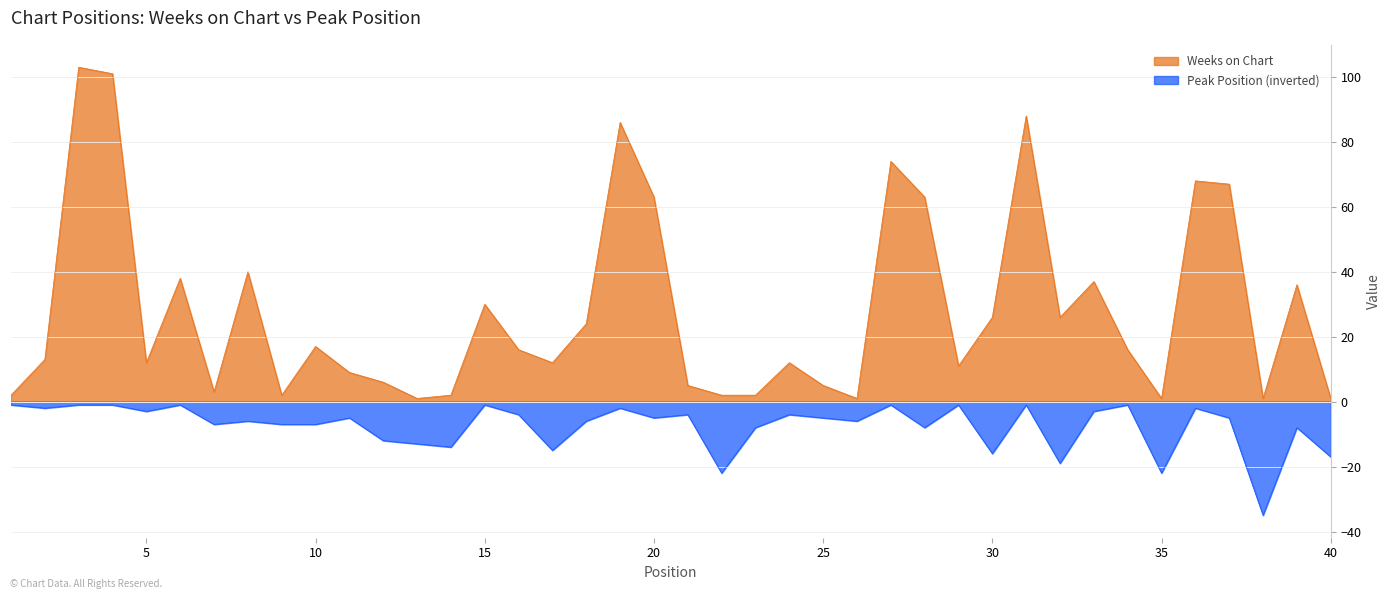

At which category is the sum across all series the highest?

3